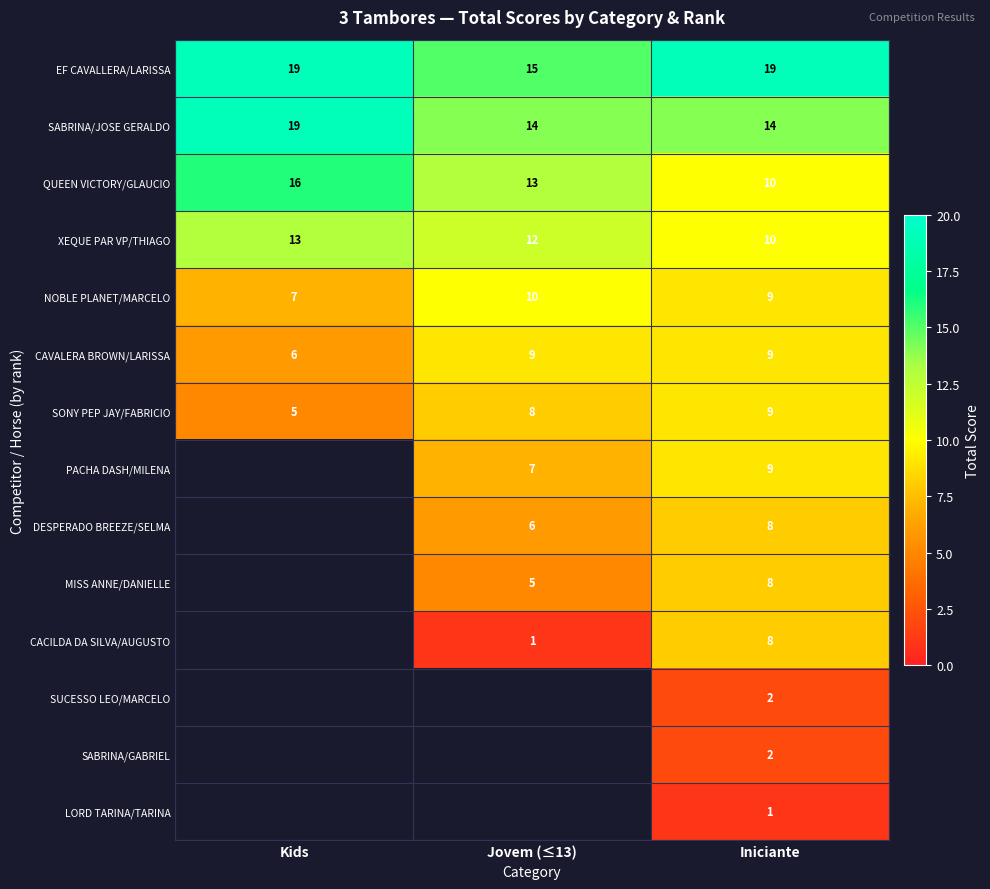

Read the EF CAVALLERA/LARISSA value at Iniciante.

19